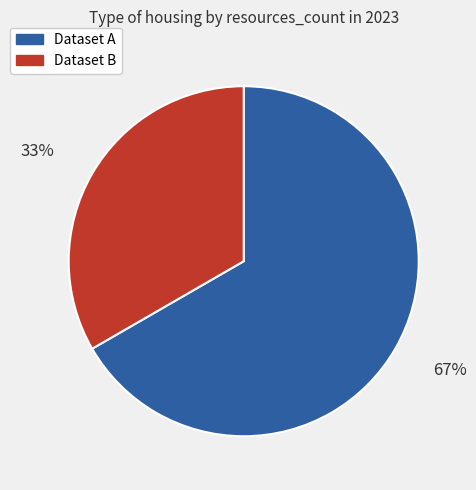

Does Dataset A represent more than half of the total?

Yes